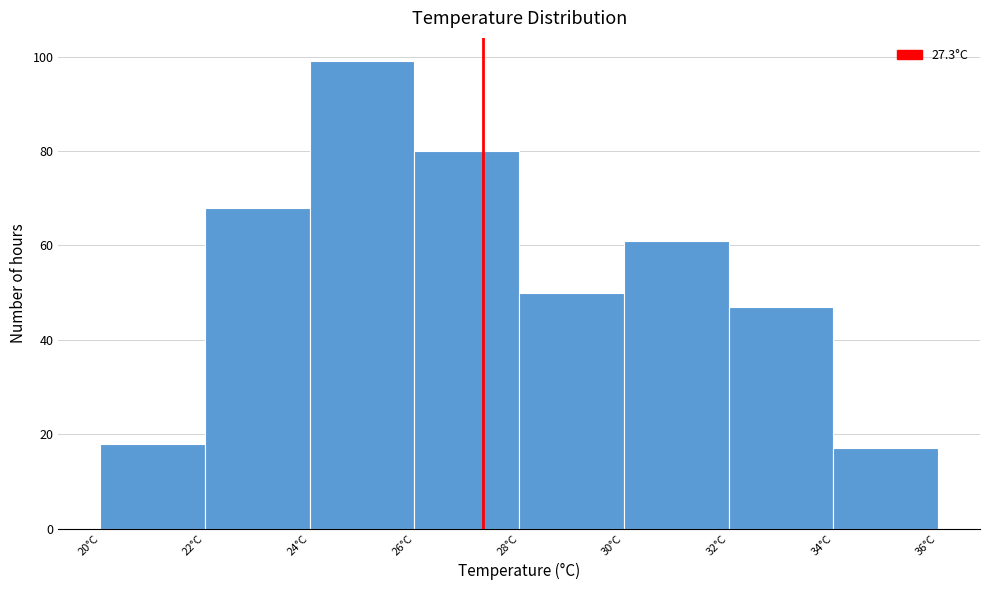

How tall is the bar that spans 30 to 32 on the x-axis? The values are not printed on the chart, so give them approximately, as read against the axis.

62